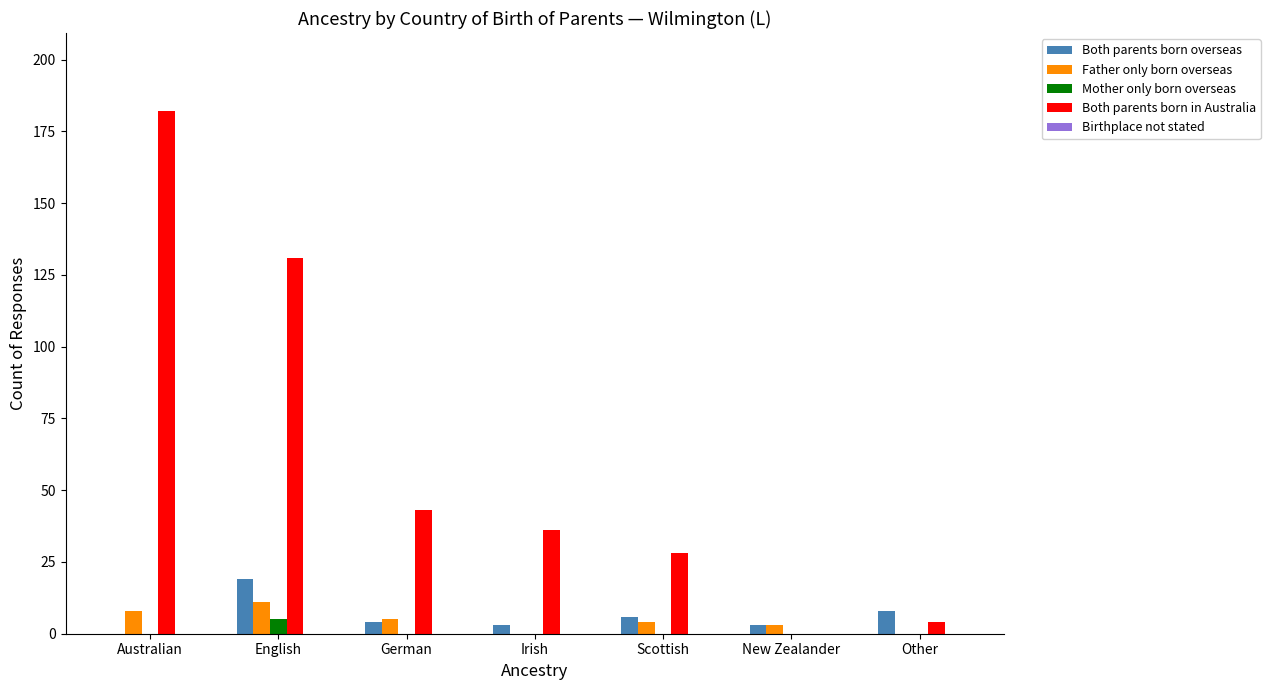

How many values in Both parents born overseas are above zero?

6